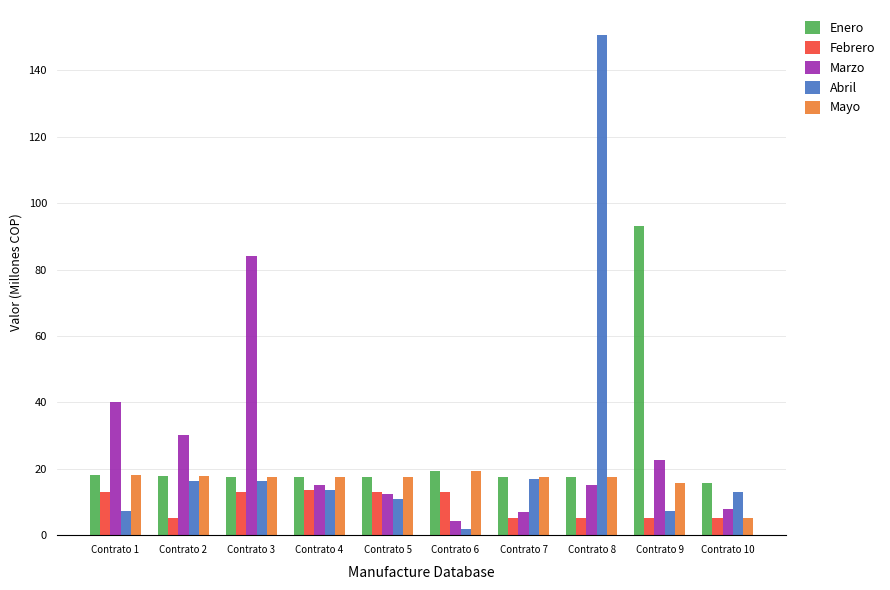

What is the greatest value displayed?

150.6